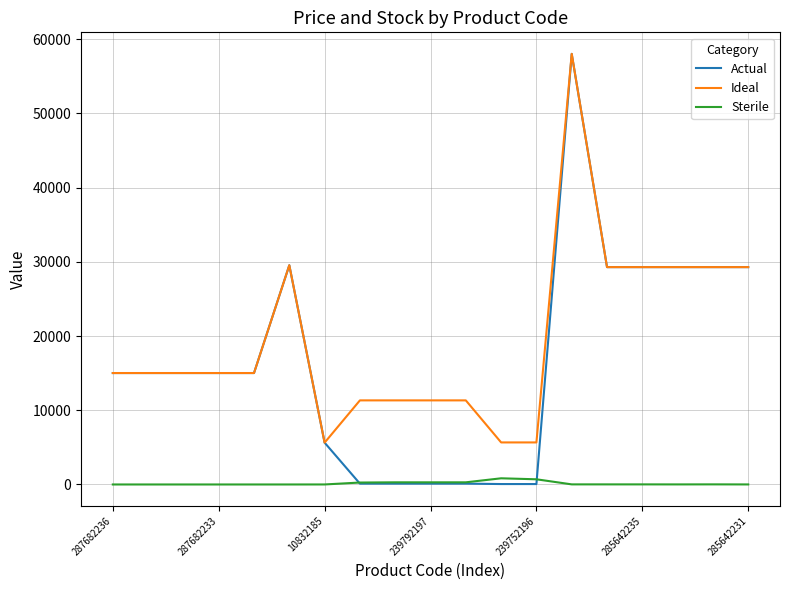

True or false: Sterile and Ideal cross at least once.

False